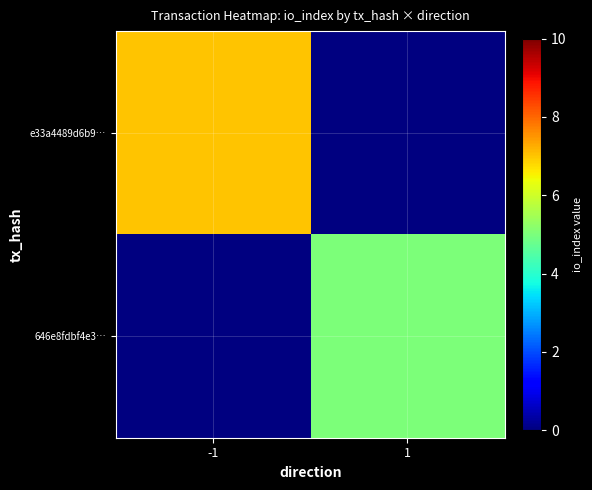

The value of 646e8fdbf4e3… at 1 is 2.9. True or false?

False